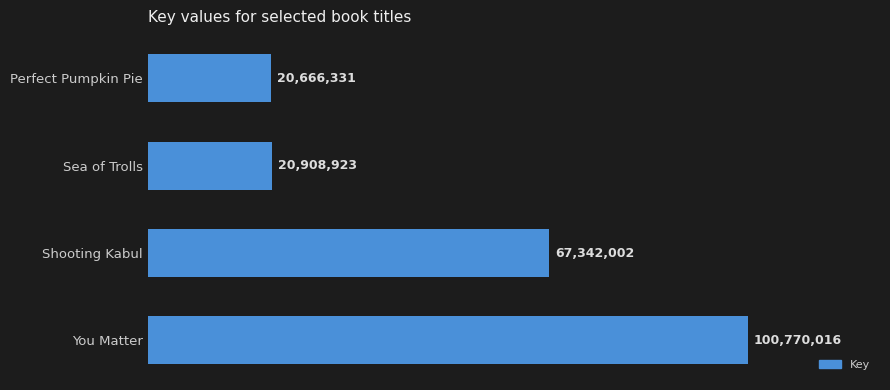

Are the bars horizontal?

Yes